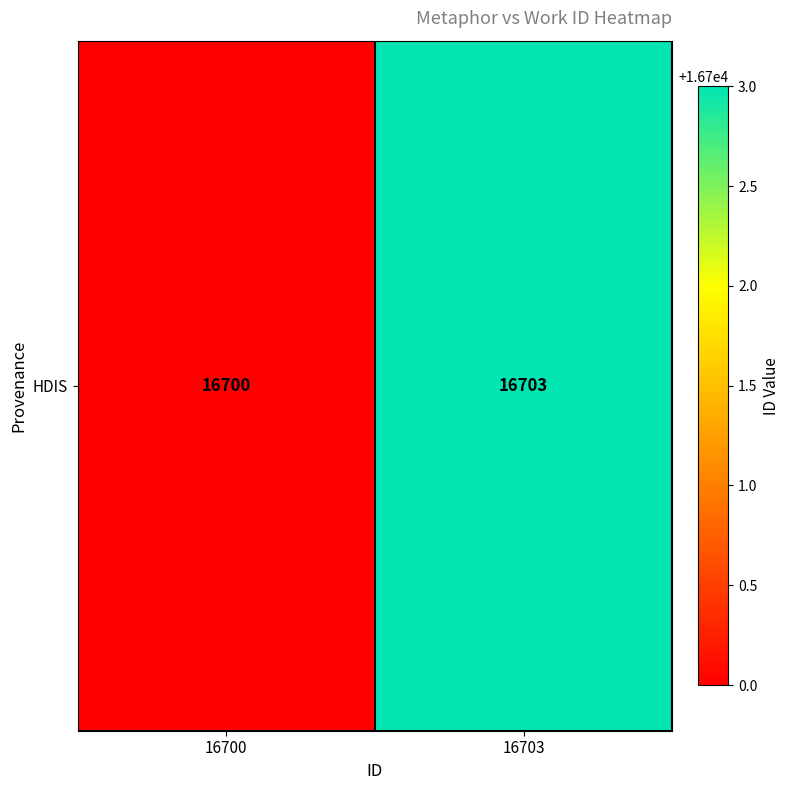

List the labels in order of value, largest first.

16703, 16700